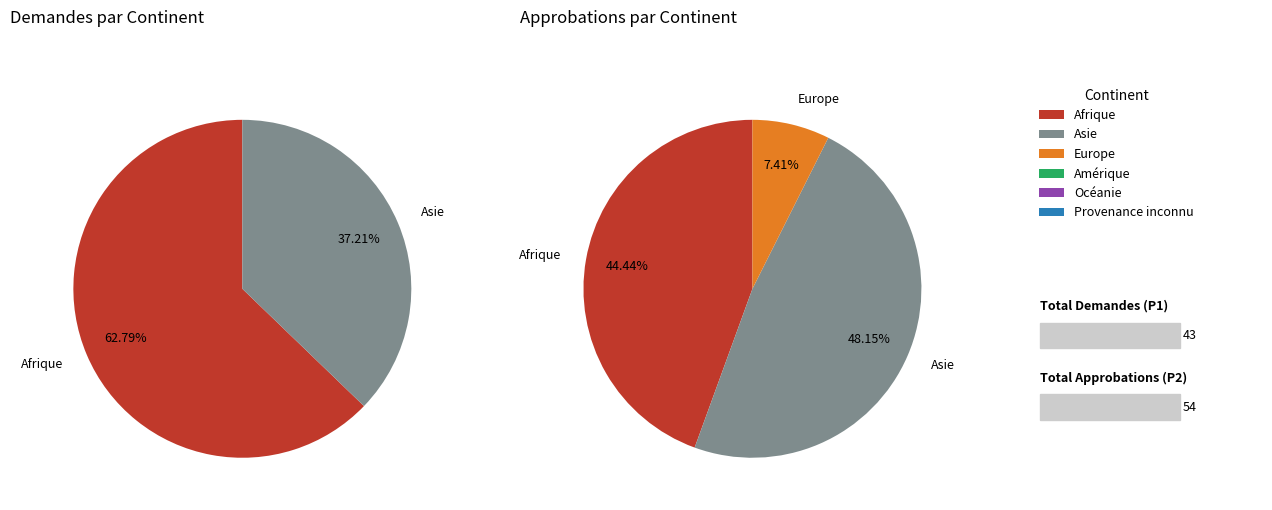

Does any single category account for the majority?

Yes